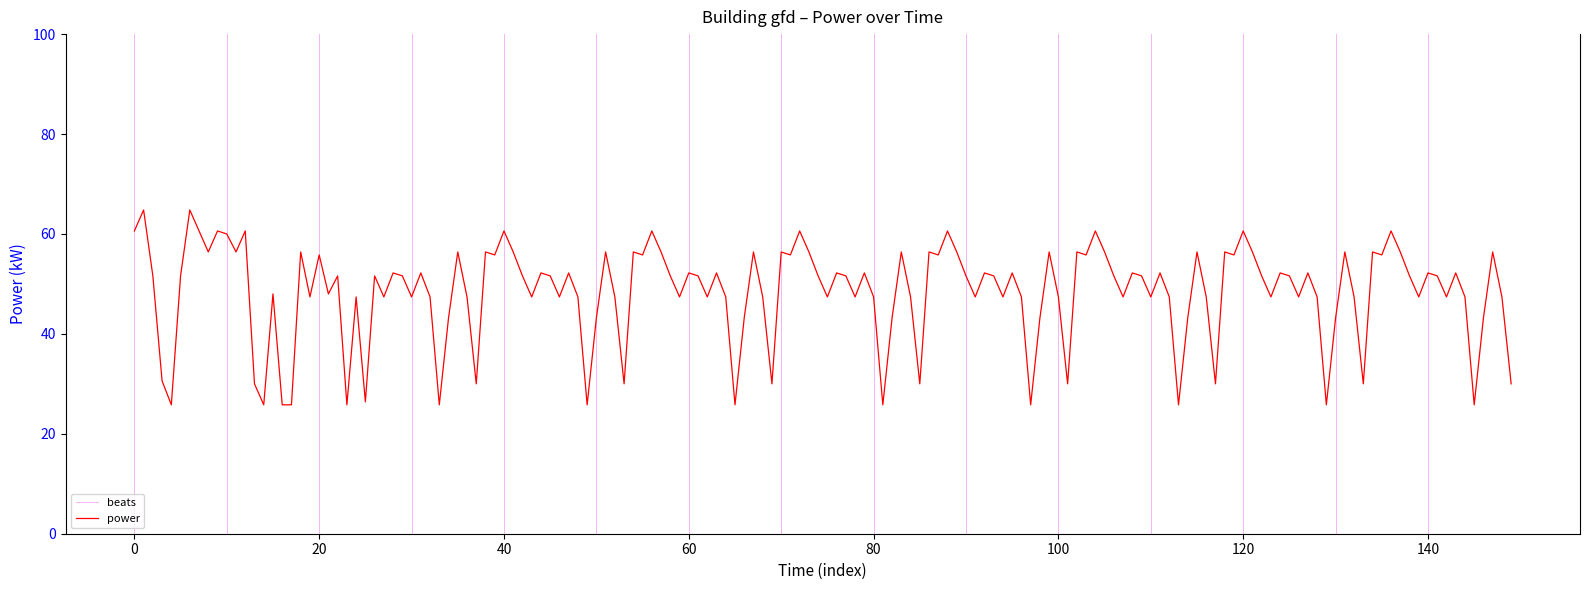

True or false: the data has more than 1 interior local peaks.

True